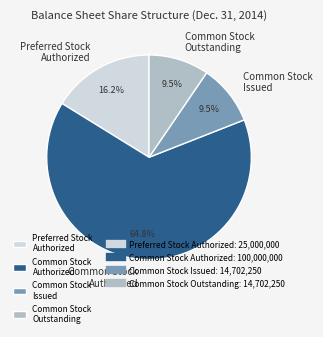

Which slice is the largest?

Common Stock Authorized